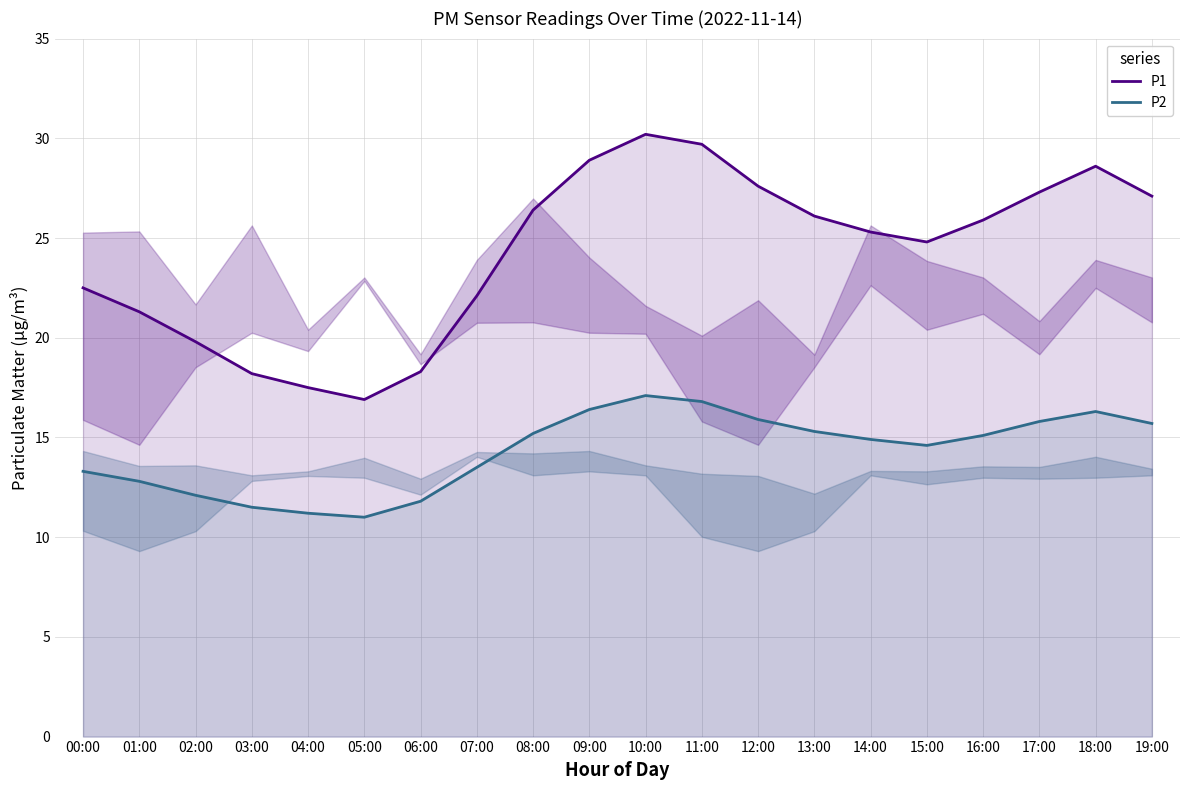

What is the difference between the P2 values at 01:00 and 17:00?

3.0